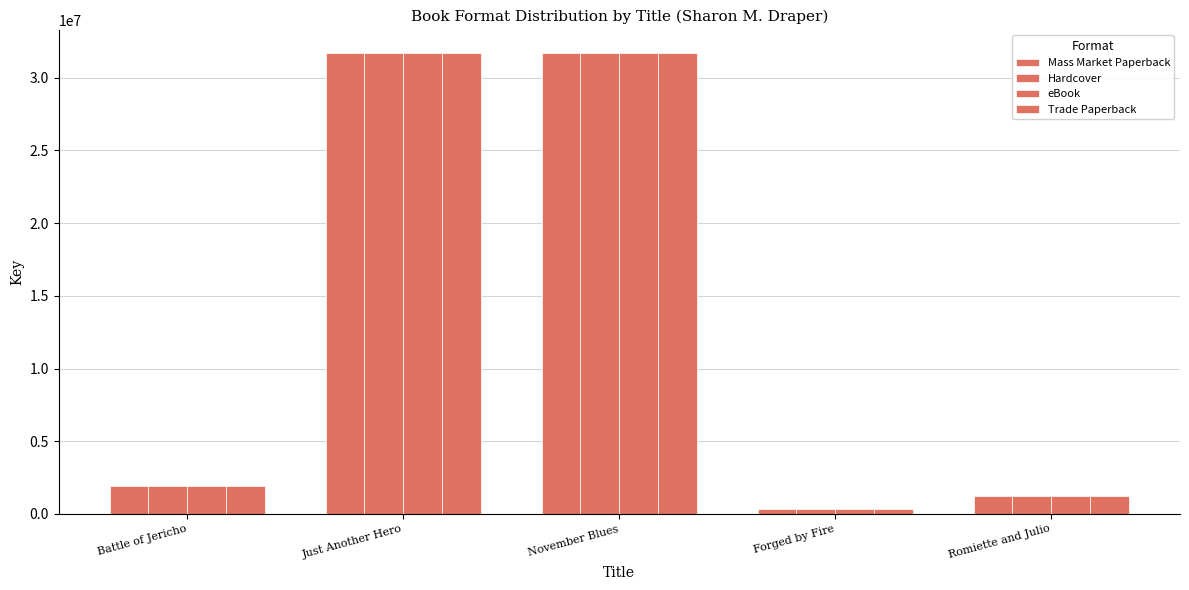

What is the total value across all series at Battle of Jericho?

7632380